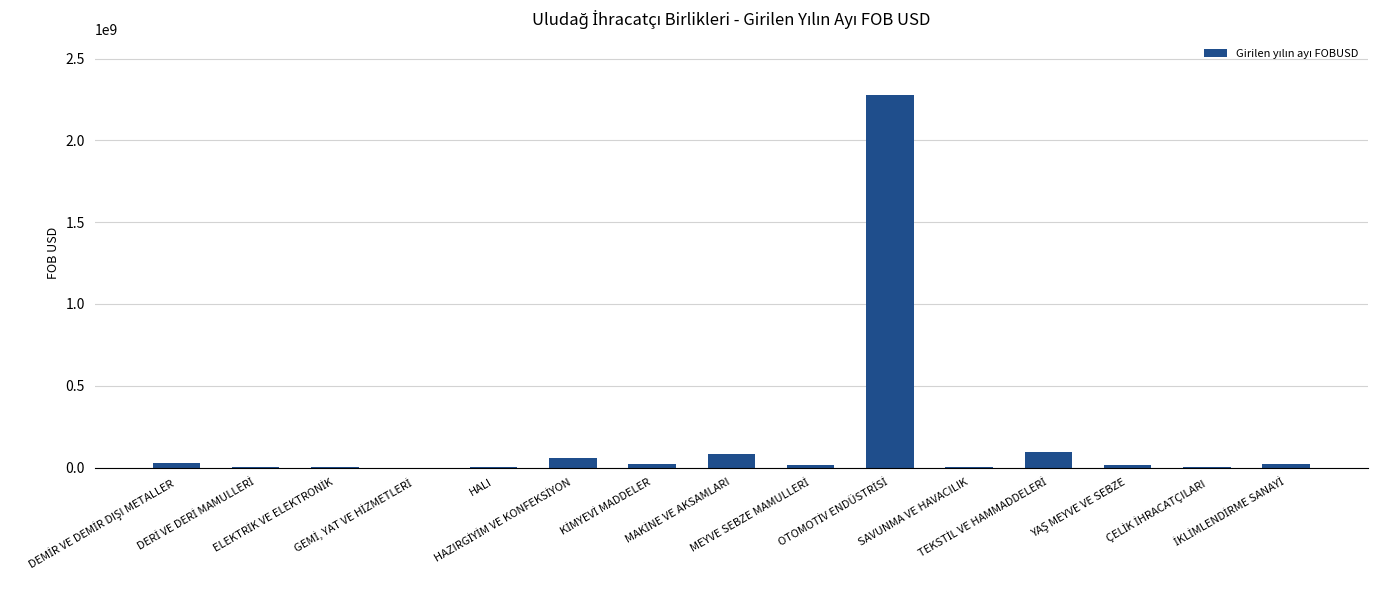

What is the sum of all values?

2638542097.5